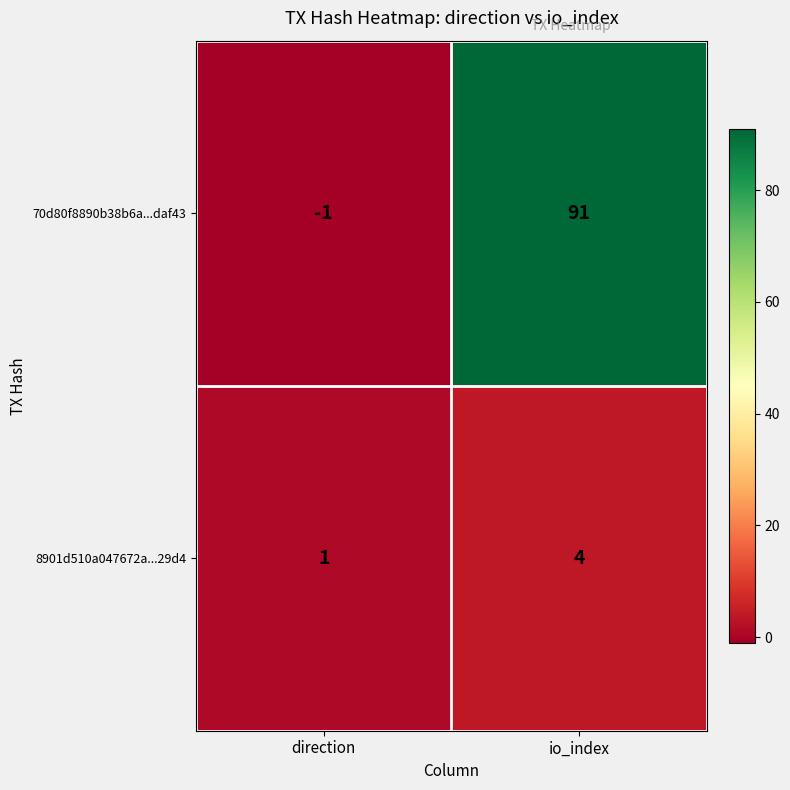

The 70d80f8890b38b6a...daf43 series shows 143 at io_index. True or false?

False